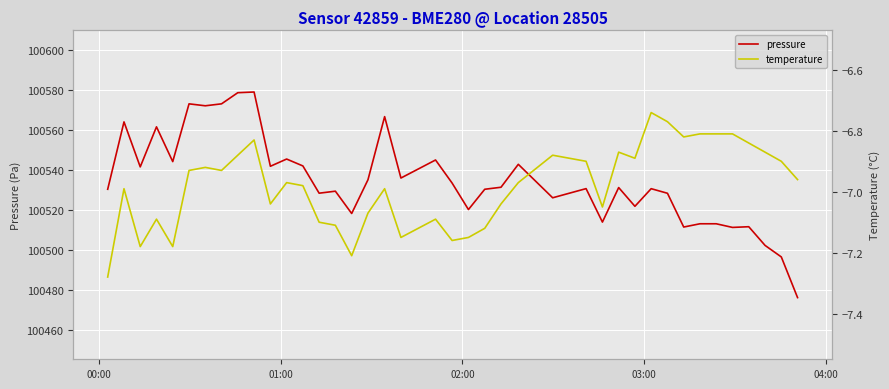

What is the highest value of the pressure series?

100578.8